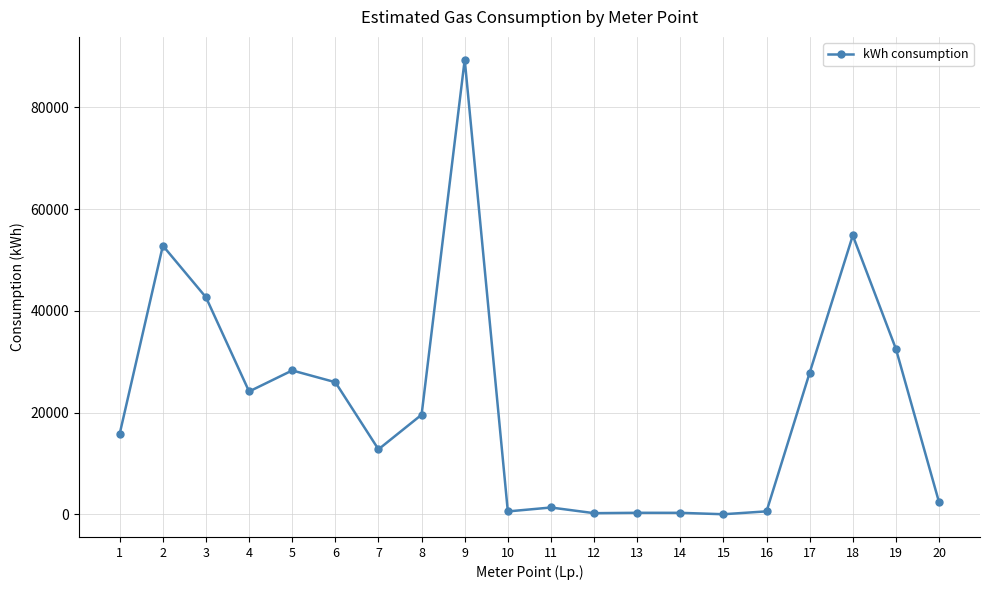

Count the number of data series in this chart.

1